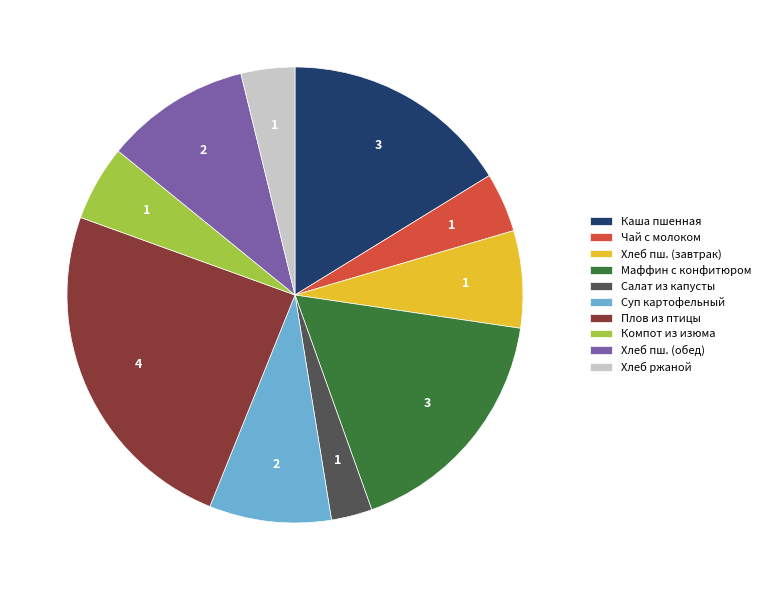

Combined, do Каша пшенная and Хлеб ржаной account for over 50%?

No